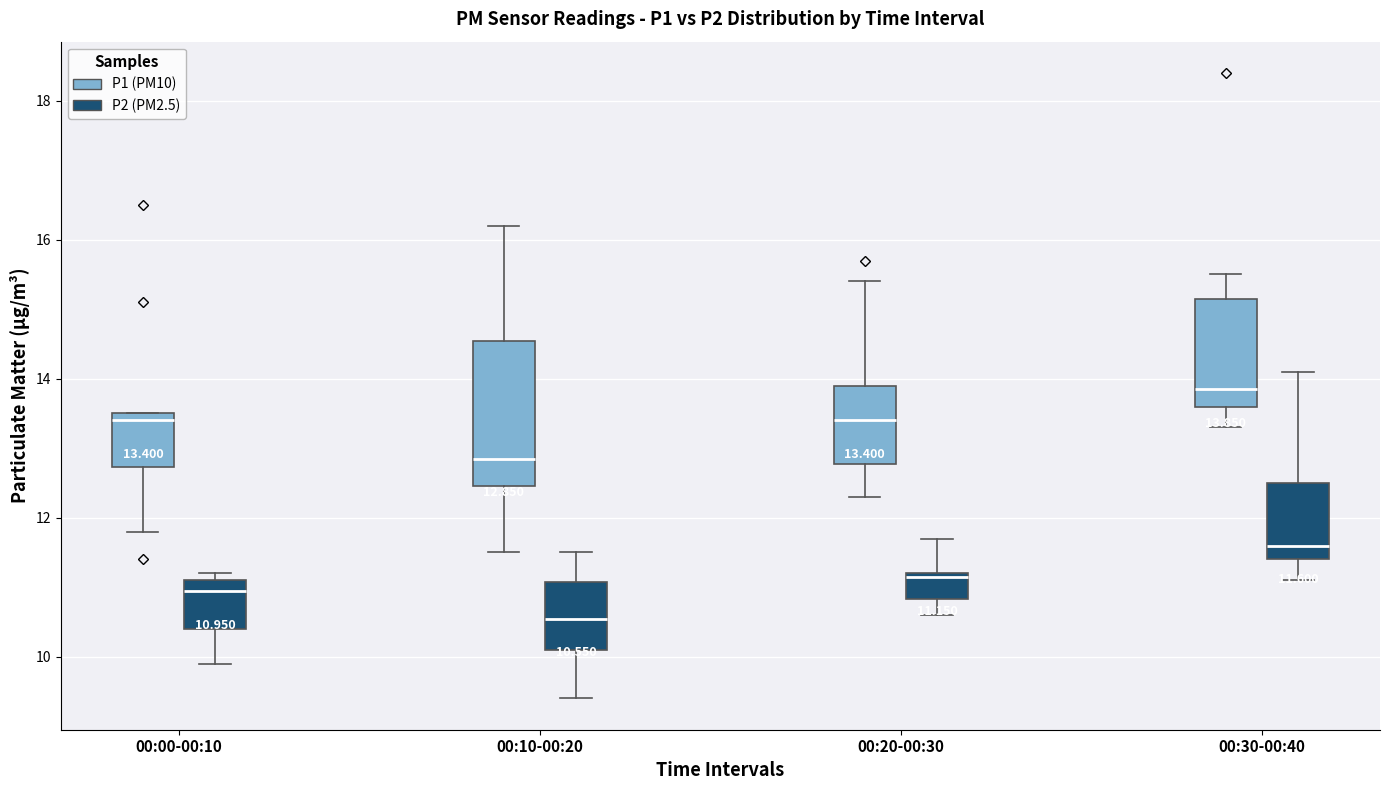

Which box is the tallest, from its lower edge to its upper edge?

00:10-00:20 (P1 (PM10))